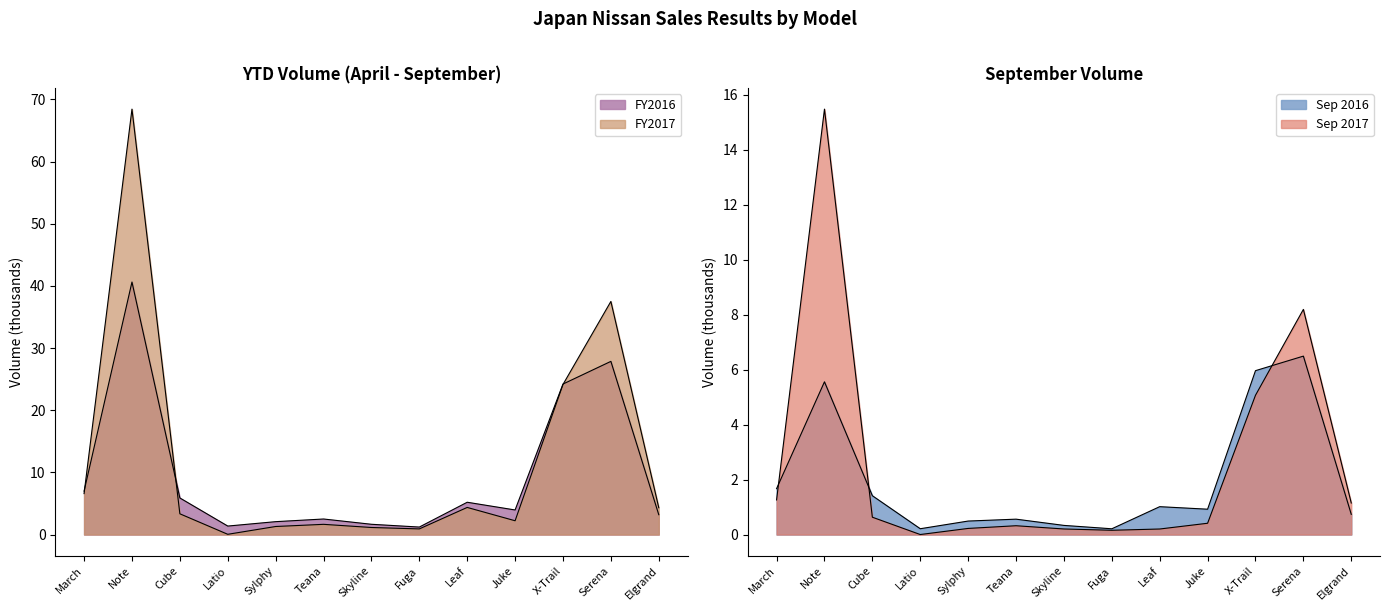

The value of FY2016 at Elgrand is 3.2. True or false?

True